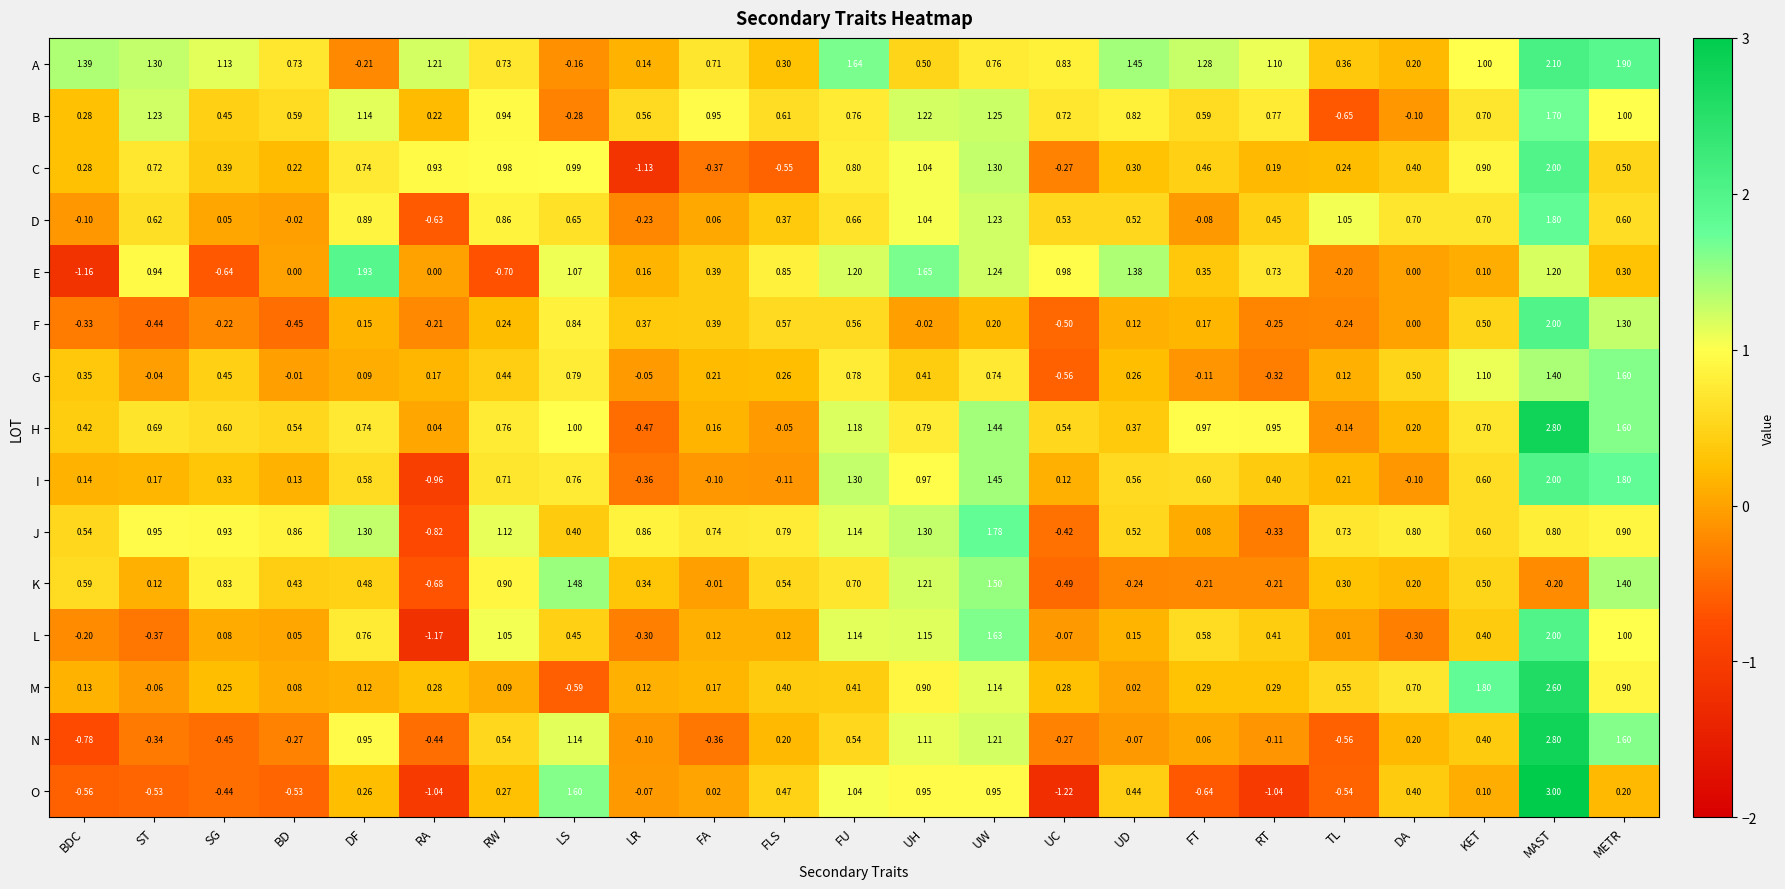

Which category has the lowest value across all series?

UC